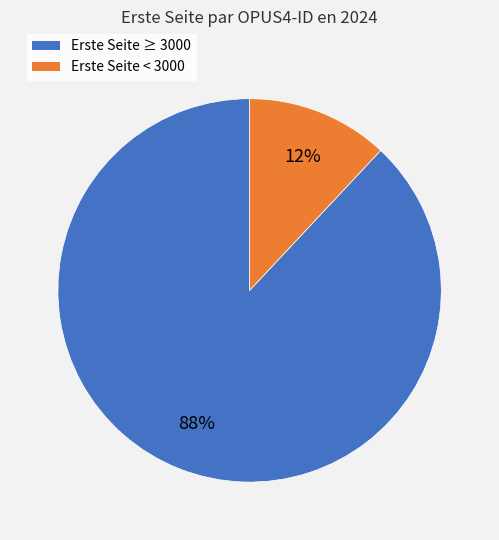

Is there any slice that represents more than half of the pie?

Yes